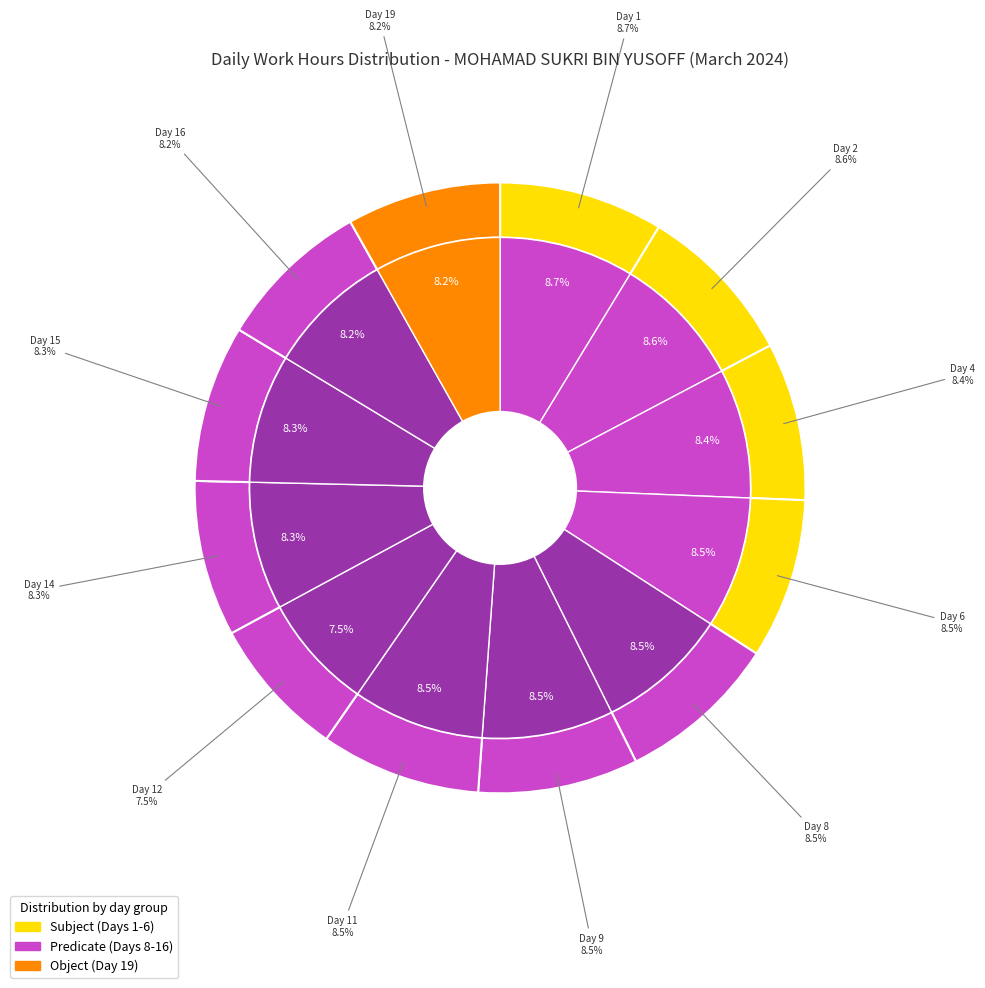

Combined, do Day 14 and Day 2 account for over 50%?

No